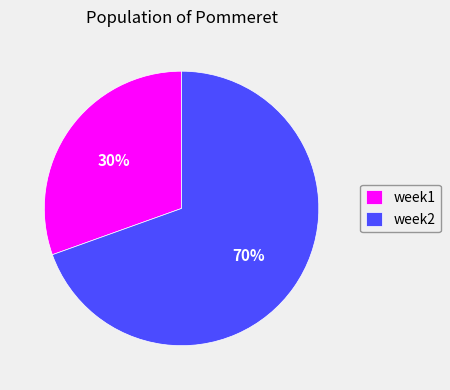

Which category has the smallest portion of the pie?

week1